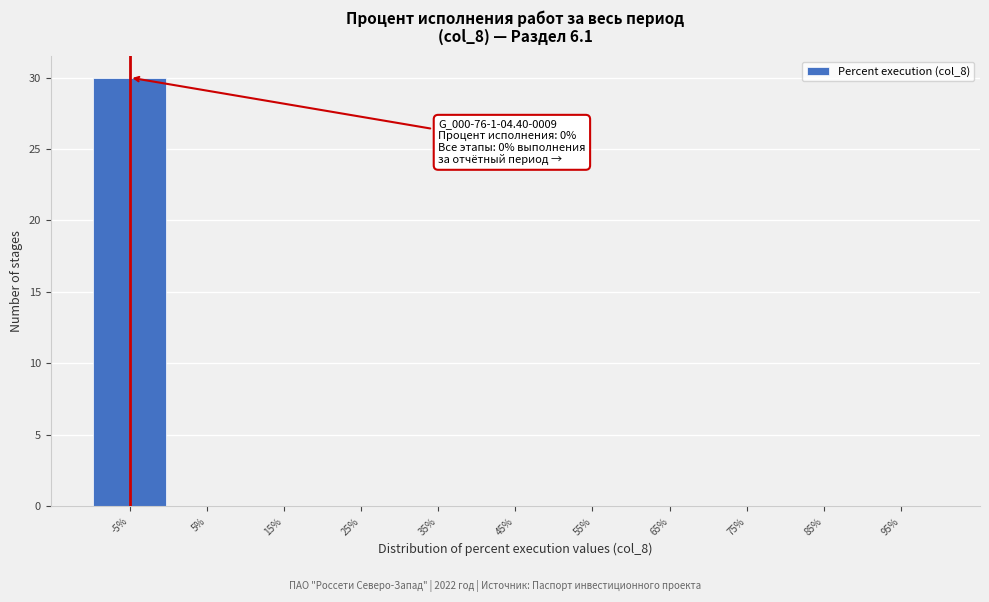

Reading left to right, transcribe all the data shown in this chart.

-5%=30	5%=0	15%=0	25%=0	35%=0	45%=0	55%=0	65%=0	75%=0	85%=0	95%=0